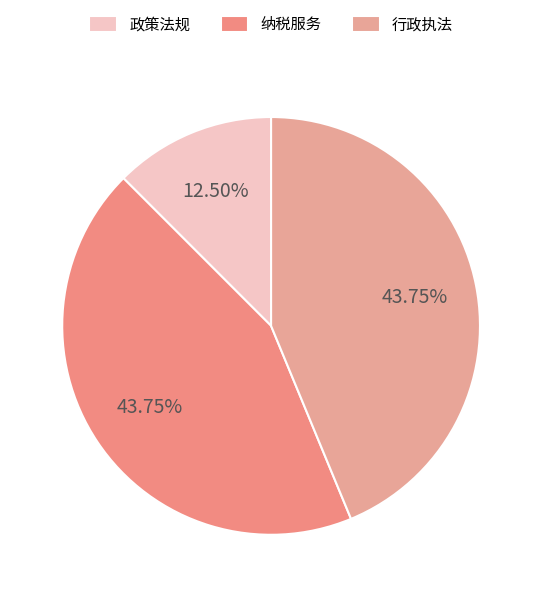

How many slices are in this pie chart?

3